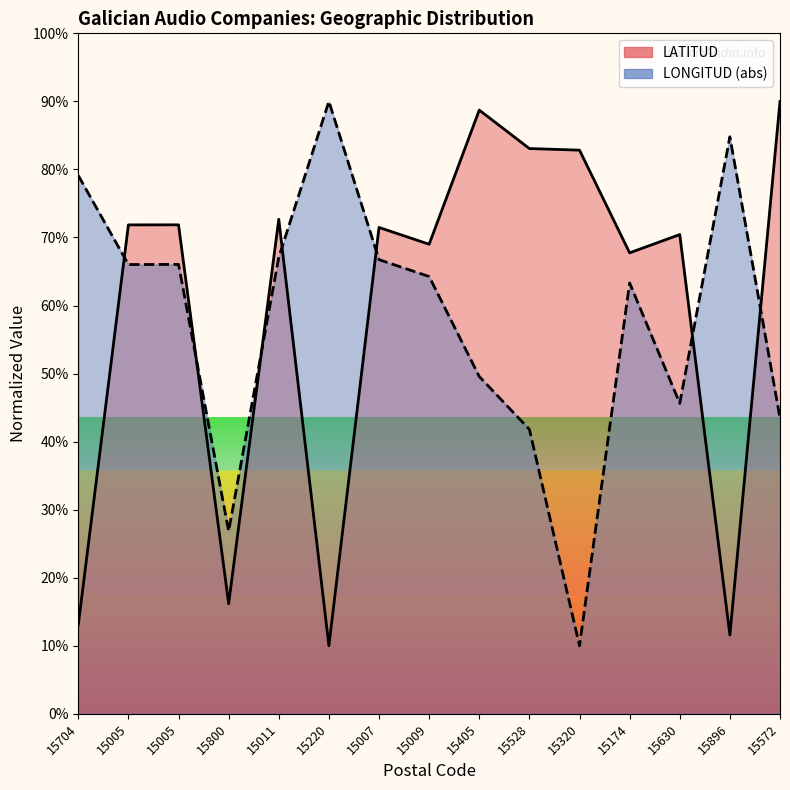

Reading left to right, what are all the values shown in this chart?

LATITUD_line: 15704=13.1	15005=71.8	15005=71.9	15800=16.2	15011=72.7	15220=10.0	15007=71.5	15009=69.0	15405=88.7	15528=83.1	15320=82.8	15174=67.7	15630=70.4	15896=11.6	15572=90.0
LONGITUD_line: 15704=79.1	15005=66.0	15005=66.0	15800=26.8	15011=67.1	15220=90.0	15007=66.7	15009=64.3	15405=49.6	15528=41.8	15320=10.0	15174=63.3	15630=45.6	15896=84.8	15572=43.5